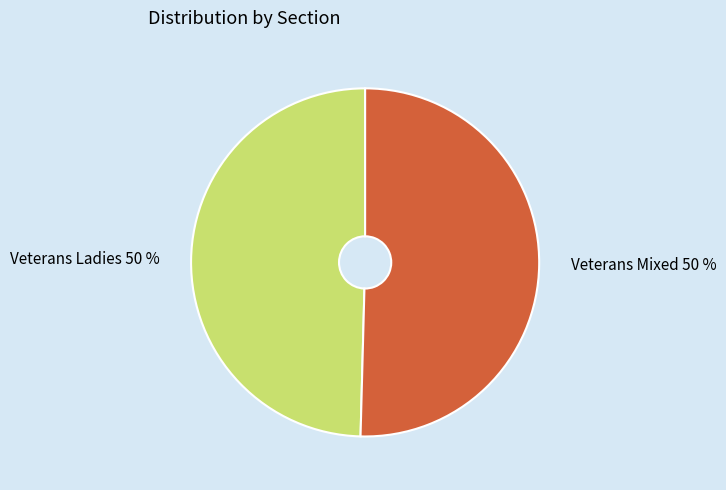

How many slices are in this pie chart?

2